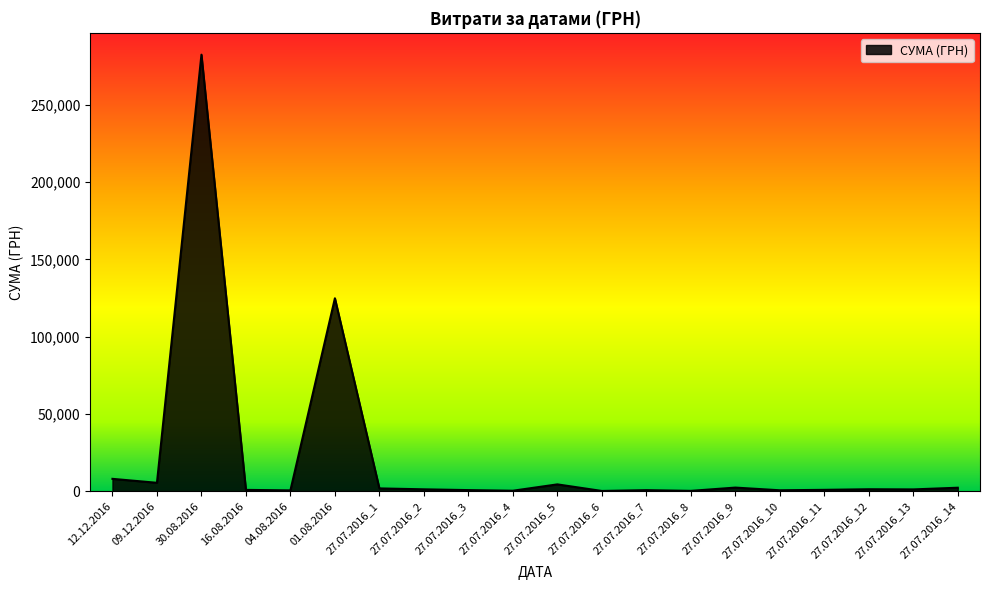

What is the maximum value shown in the chart?

282495.1